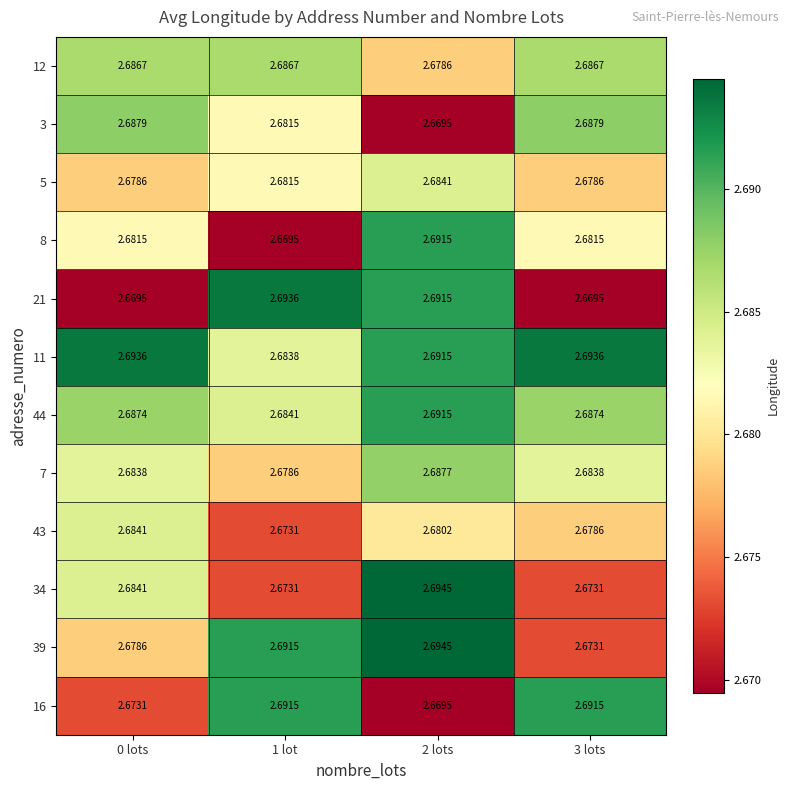

Reading right to left, list all the values displayed in this chart.

12: 3 lots=2.7	2 lots=2.7	1 lot=2.7	0 lots=2.7
3: 3 lots=2.7	2 lots=2.7	1 lot=2.7	0 lots=2.7
5: 3 lots=2.7	2 lots=2.7	1 lot=2.7	0 lots=2.7
8: 3 lots=2.7	2 lots=2.7	1 lot=2.7	0 lots=2.7
21: 3 lots=2.7	2 lots=2.7	1 lot=2.7	0 lots=2.7
11: 3 lots=2.7	2 lots=2.7	1 lot=2.7	0 lots=2.7
44: 3 lots=2.7	2 lots=2.7	1 lot=2.7	0 lots=2.7
7: 3 lots=2.7	2 lots=2.7	1 lot=2.7	0 lots=2.7
43: 3 lots=2.7	2 lots=2.7	1 lot=2.7	0 lots=2.7
34: 3 lots=2.7	2 lots=2.7	1 lot=2.7	0 lots=2.7
39: 3 lots=2.7	2 lots=2.7	1 lot=2.7	0 lots=2.7
16: 3 lots=2.7	2 lots=2.7	1 lot=2.7	0 lots=2.7